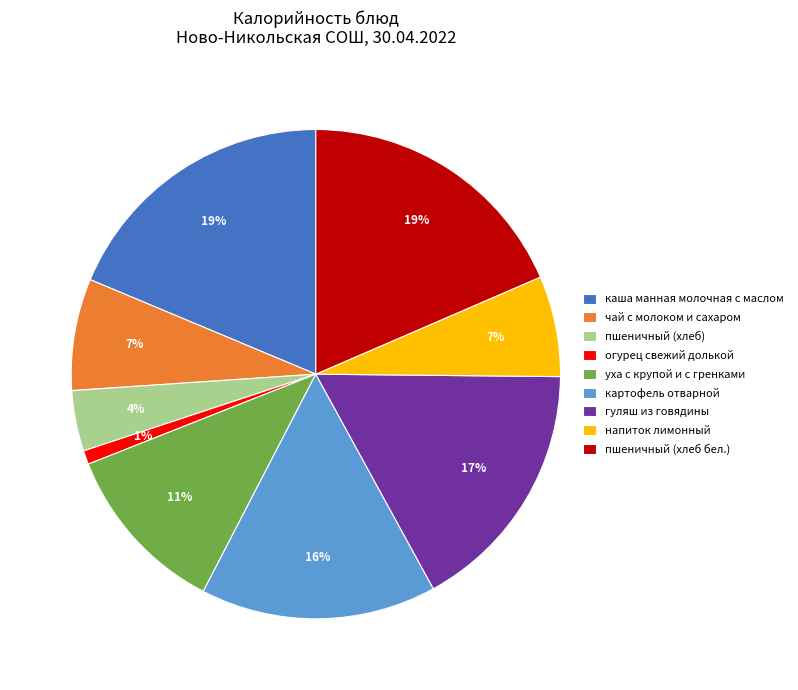

What is the smallest slice in the pie chart?

огурец свежий долькой